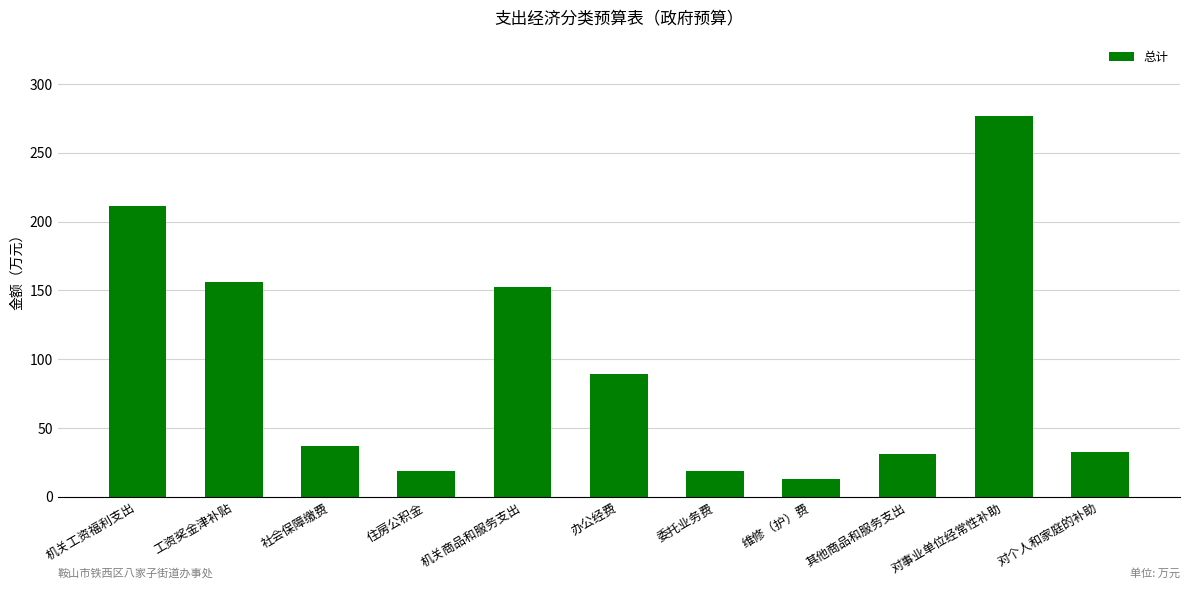

What position from the left is 机关工资福利支出?

1